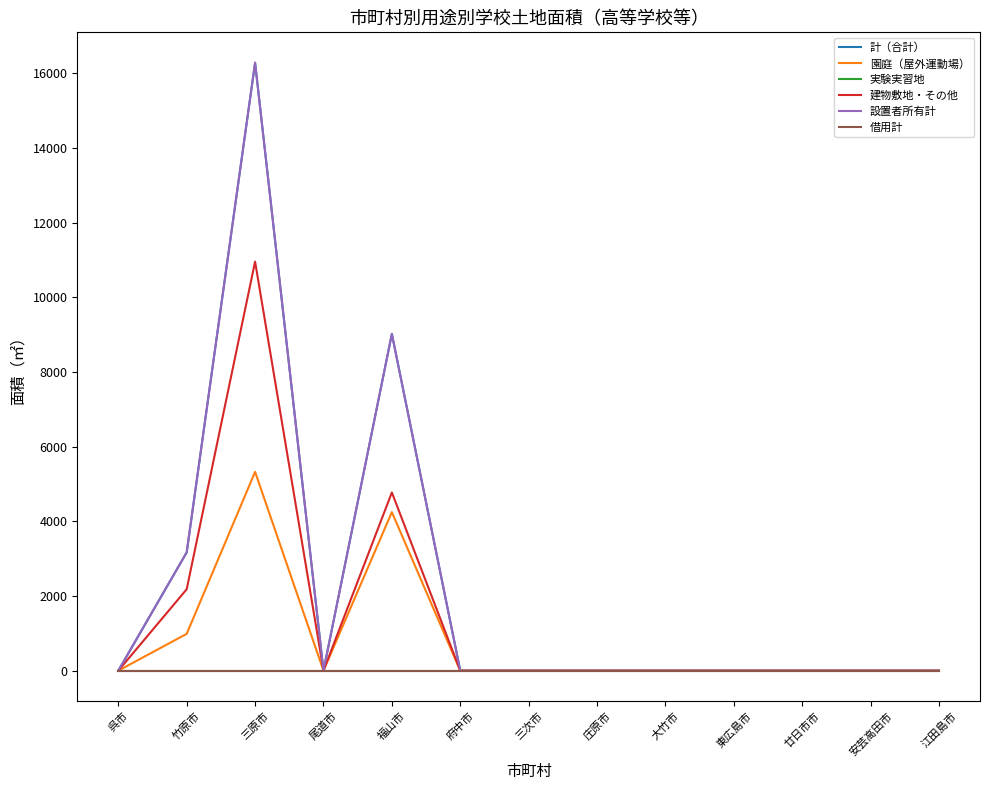

Which series has the widest spread of values?

計（合計）